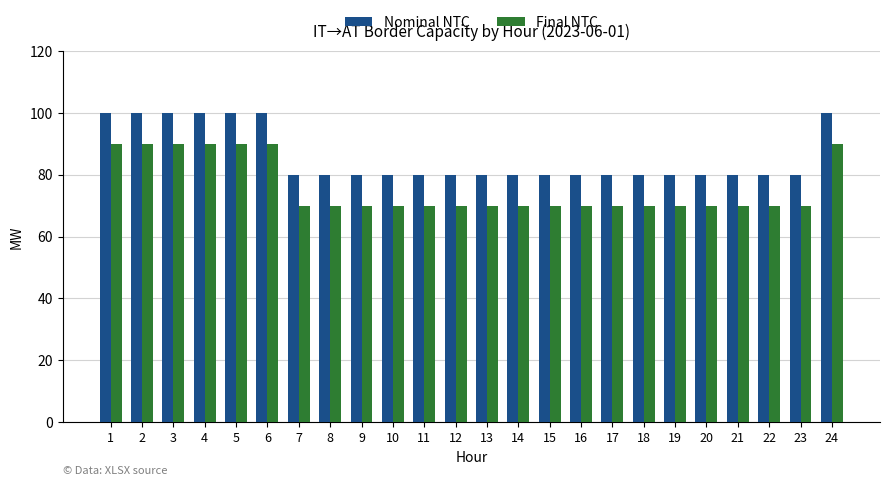

What is the sum of the Final NTC values at 21 and 10?

140